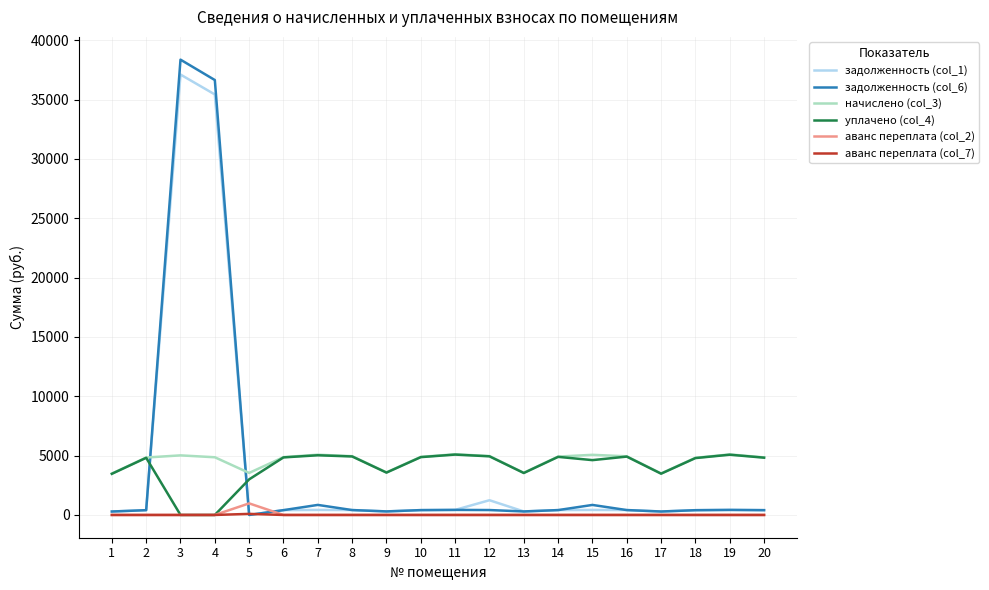

What is the difference between the уплачено (col_4) values at 3 and 20?

4827.8